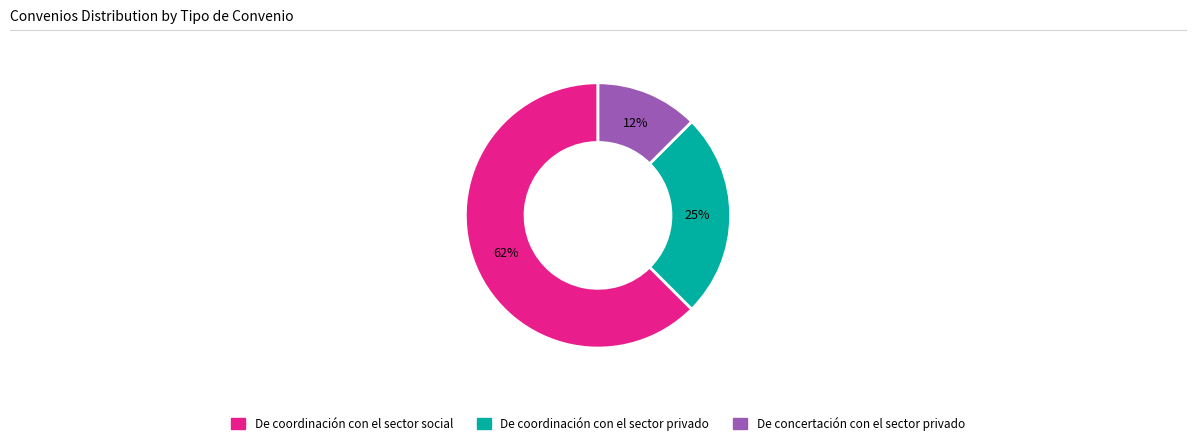

What is the majority slice?

De coordinación con el sector social